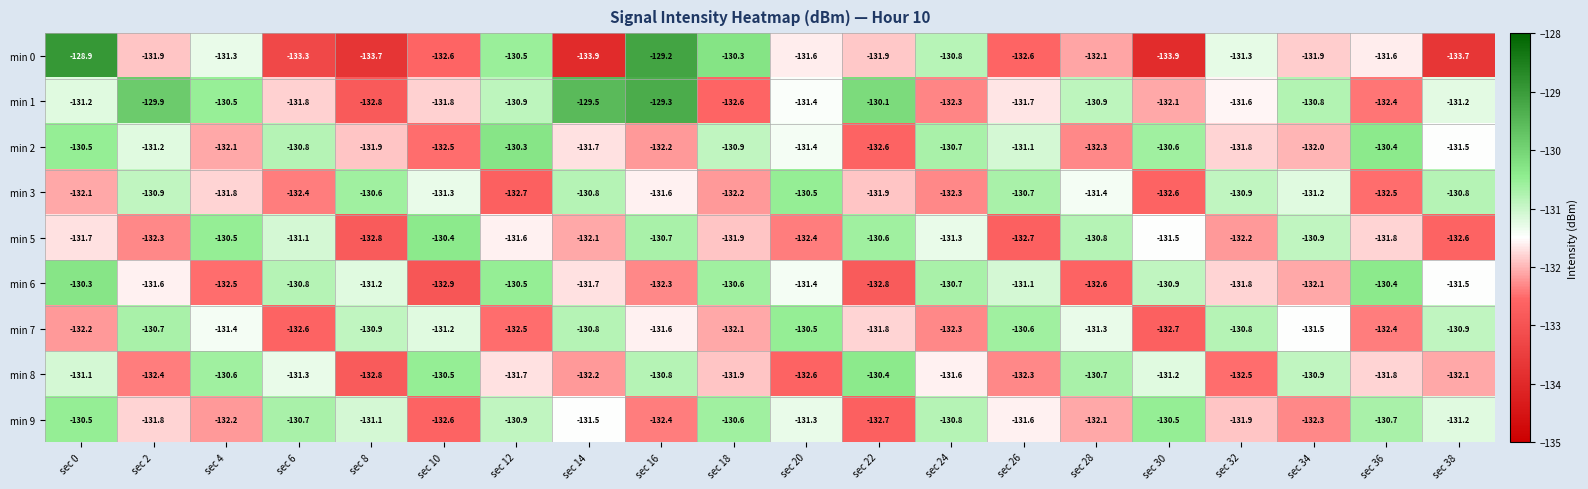

What is the sum of the min 6 values at sec 0 and sec 2?

-261.9